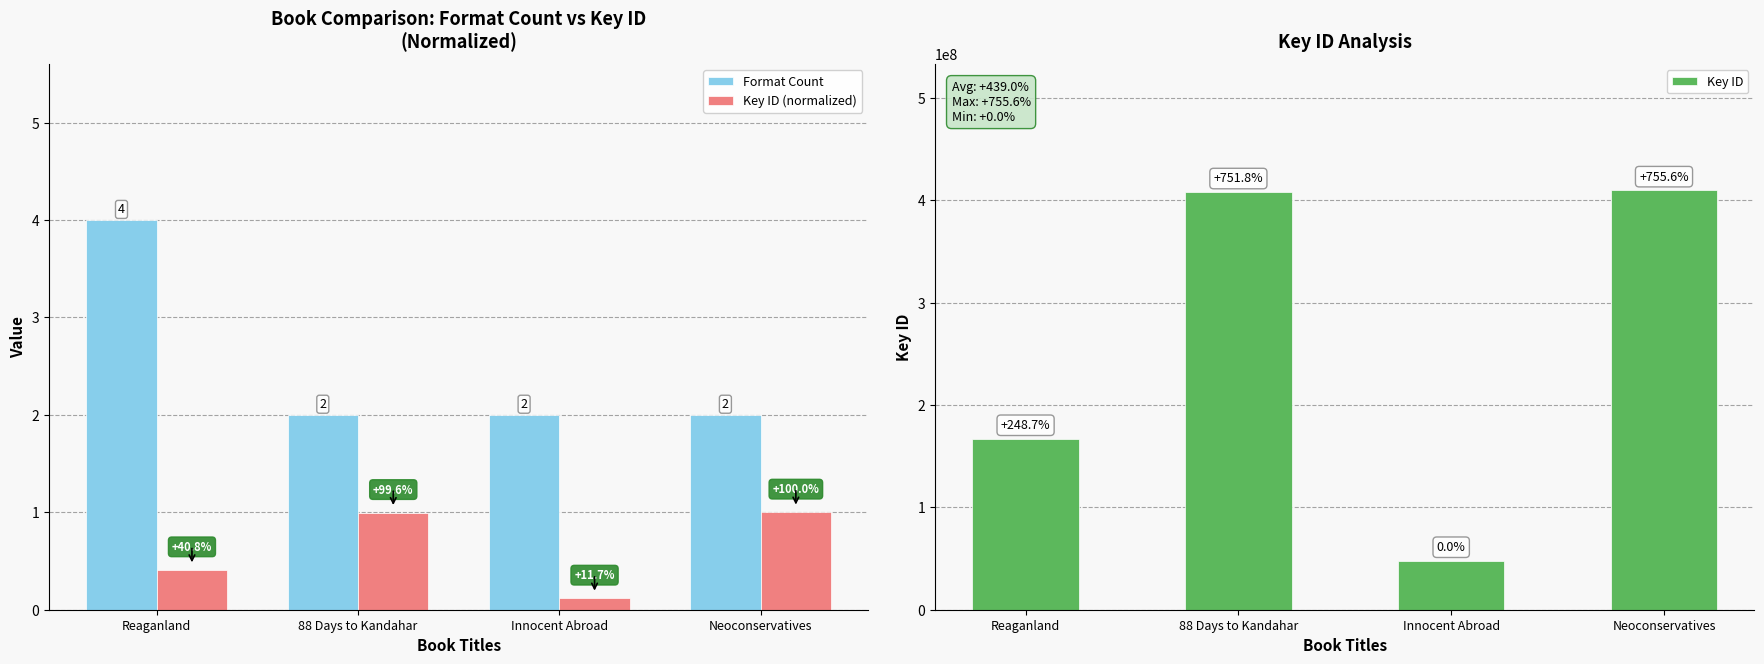

Count the number of data series in this chart.

3